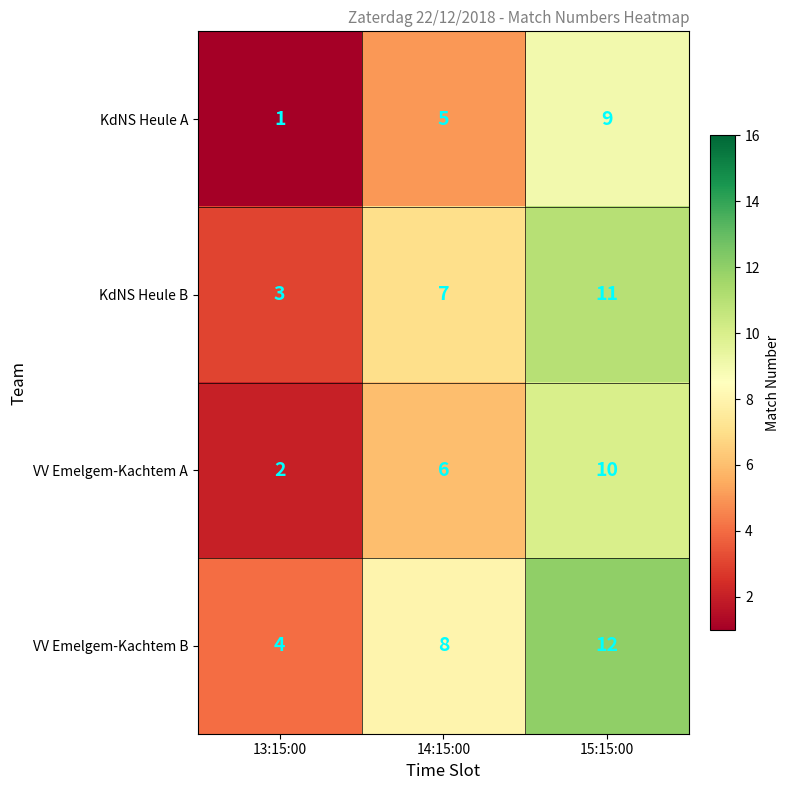

List the series in order of their overall mean, highest first.

VV Emelgem-Kachtem B, KdNS Heule B, VV Emelgem-Kachtem A, KdNS Heule A